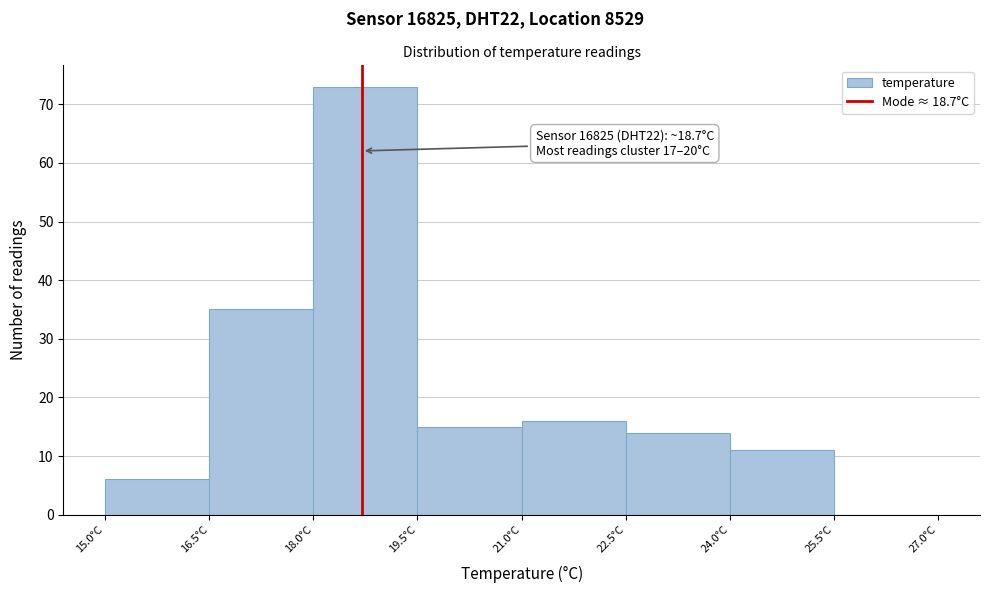

Over which range of the x-axis is the bar tallest?

18.0 to 19.5